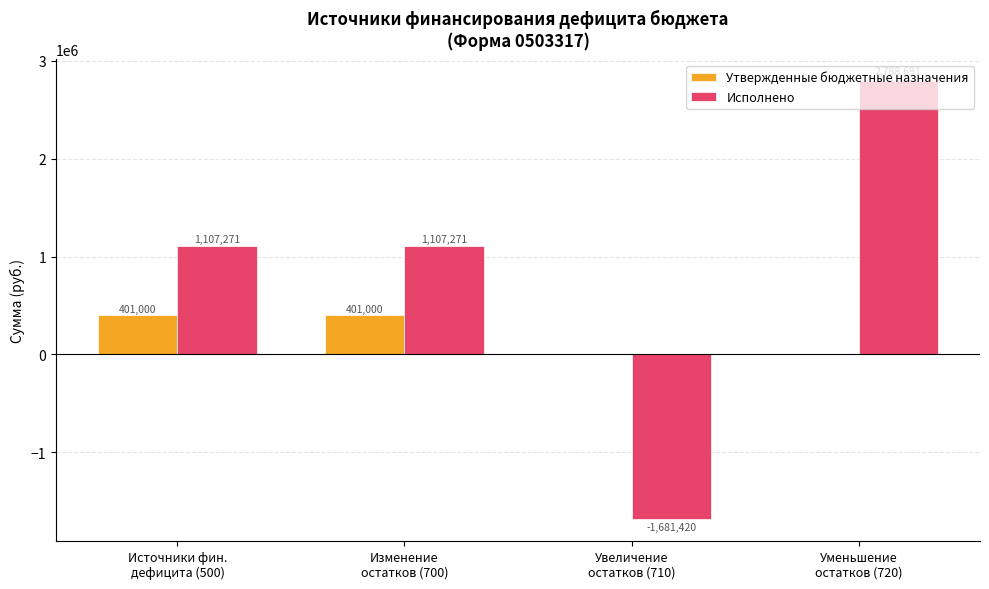

Which series has the largest total across all categories?

Исполнено